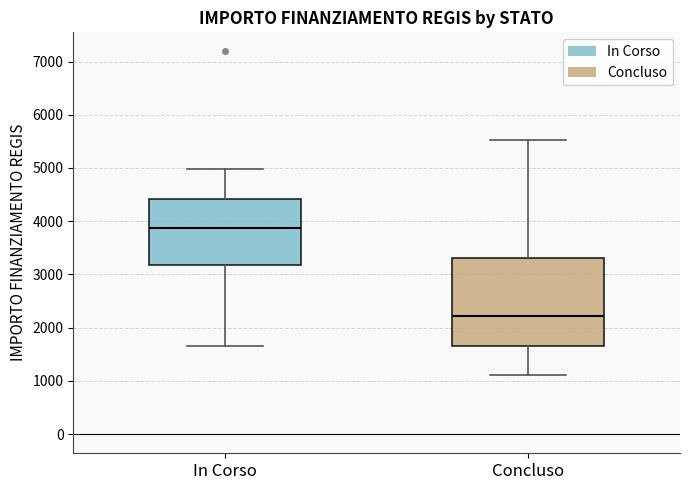

Reading left to right, transcribe this box plot: for each box, give where its median line is, the range the box spans, and where its two whiskers end, as read against the y-axis. The values are not printed on the chart, so give them approximately, as read against the axis.

In Corso: median 3900, box 3200 to 4400, whiskers 1700 to 5000
Concluso: median 2200, box 1700 to 3300, whiskers 1100 to 5500